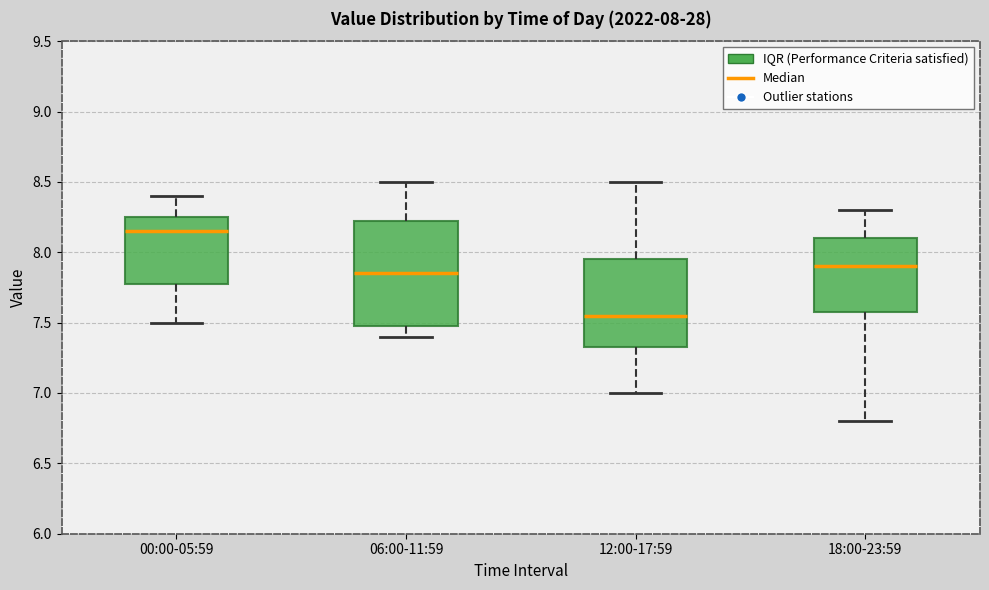

Comparing the boxes themselves (not the whiskers), which one is the tallest?

06:00-11:59